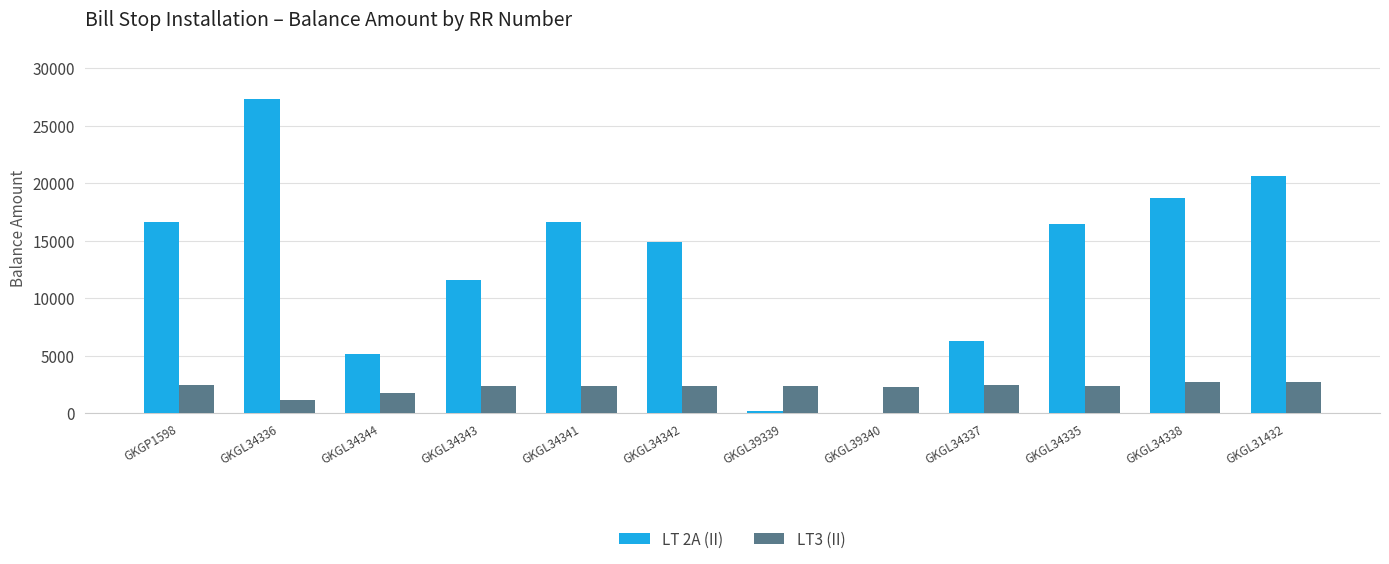

The LT 2A (II) series shows 7905 at GKGL34335. True or false?

False